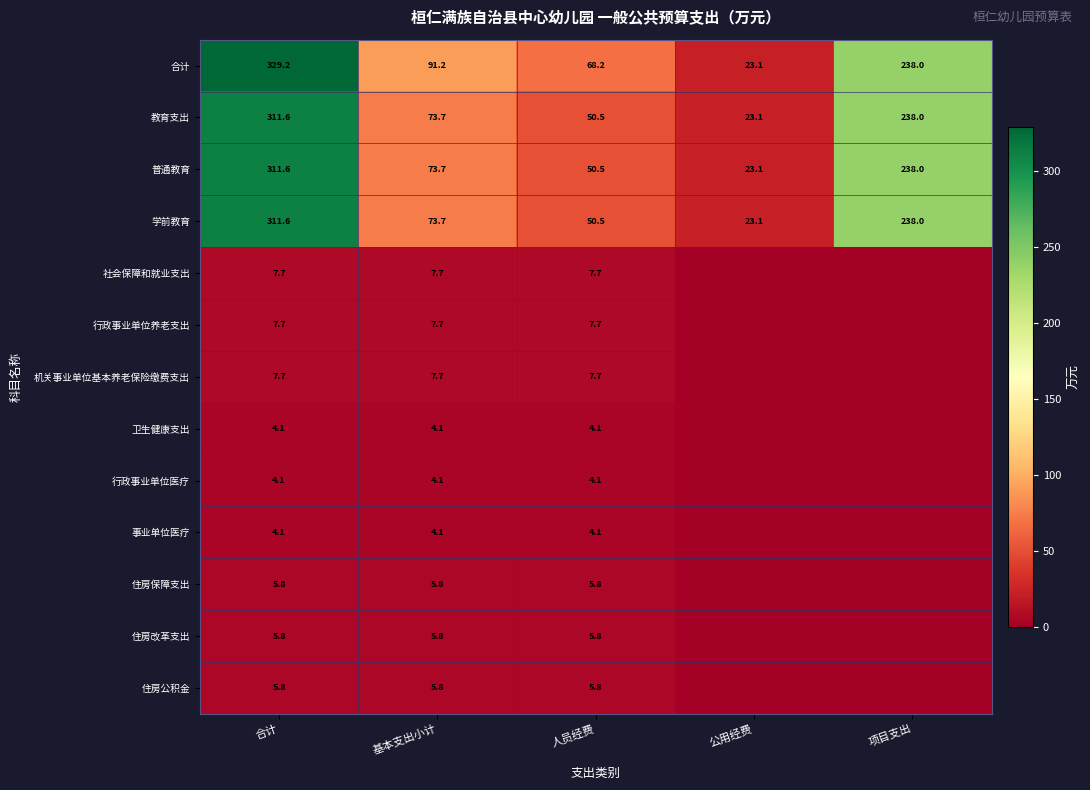

What is the difference between the 普通教育 values at 合计 and 公用经费?

288.5